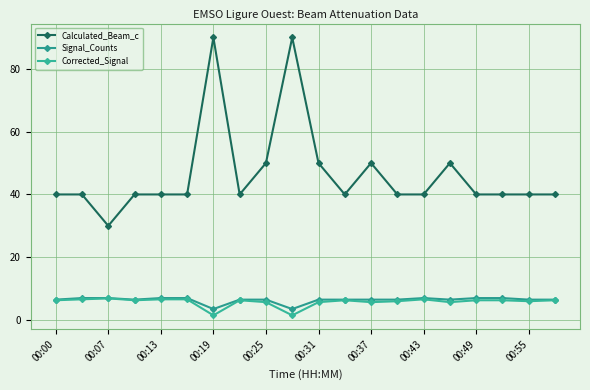

In Corrected_Signal, how many points are lower than both neighbors (excluding endpoints)?

6